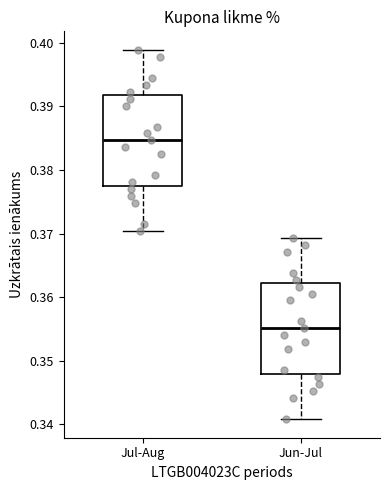

Which box has the highest median line?

Jul-Aug